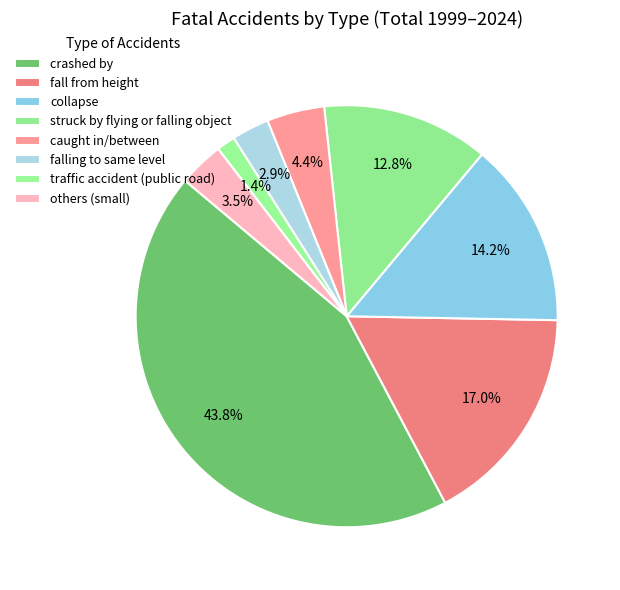

What is the largest slice in the pie chart?

crashed by